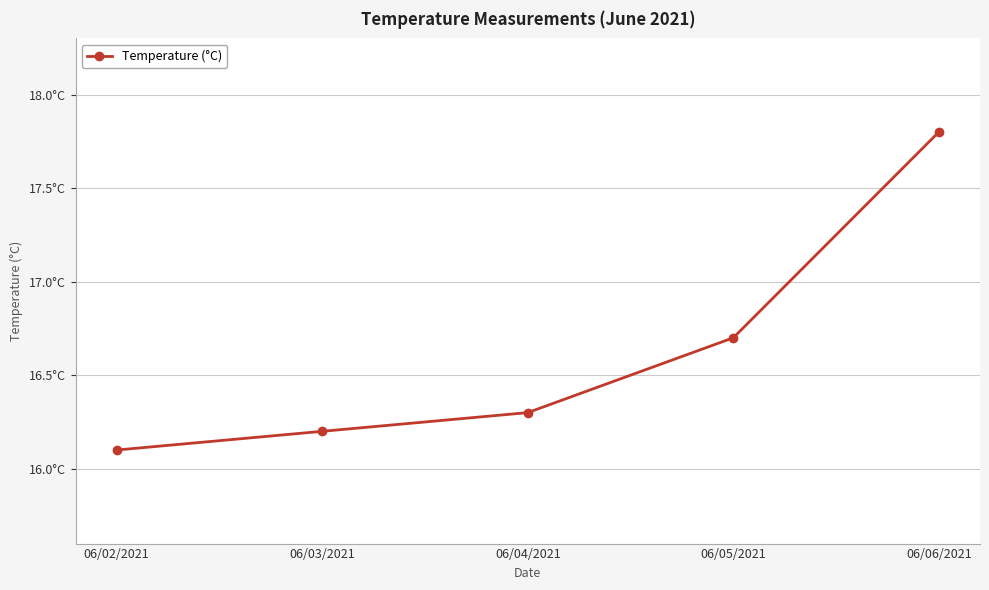

The chart shows a value of 17.8 at 06/06/2021. True or false?

True